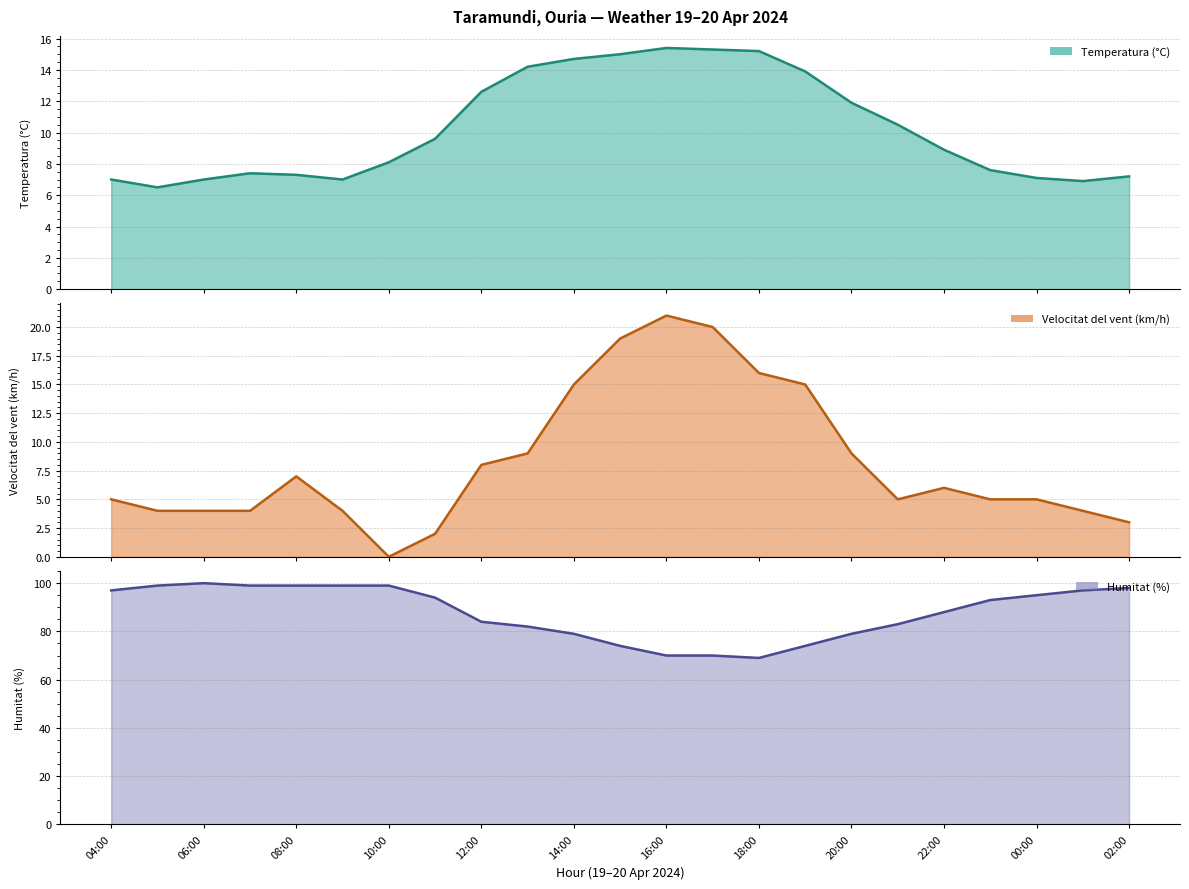

What is the minimum value for Temperatura (°C) (line)?

6.5